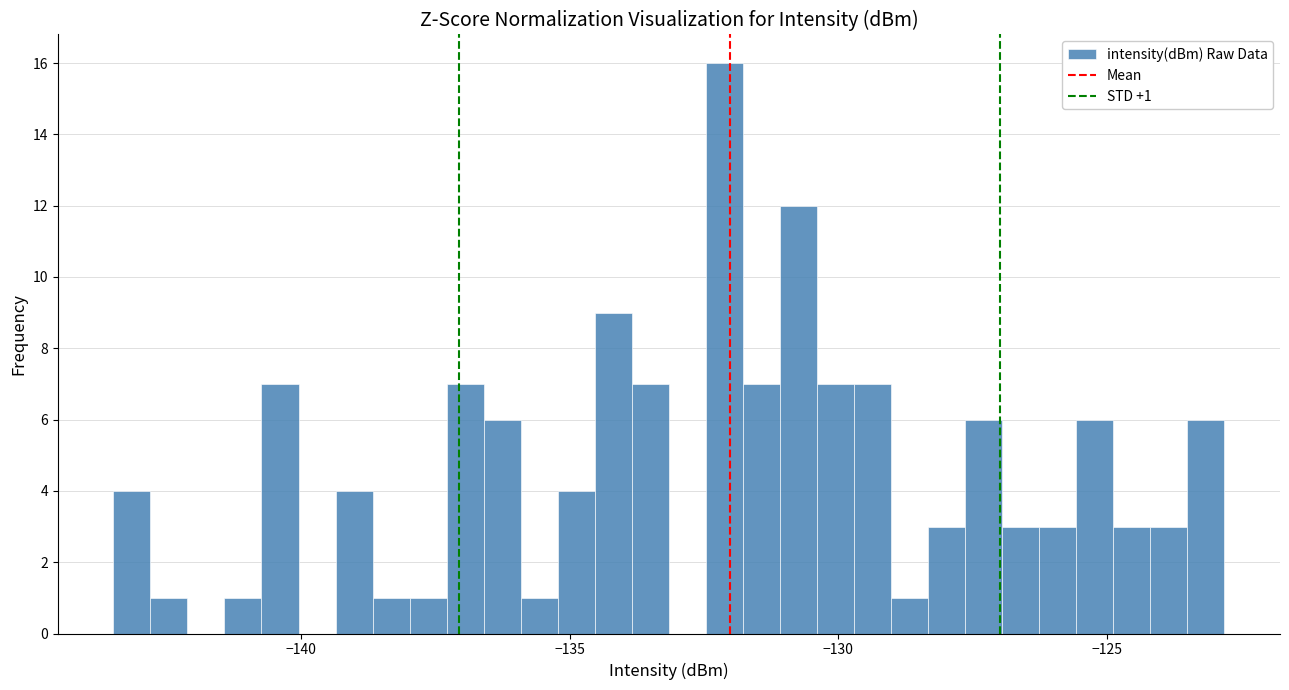

Around what value on the x-axis is the tallest bar? Give the approximate position of its centre, as read against the axis.

-132.0